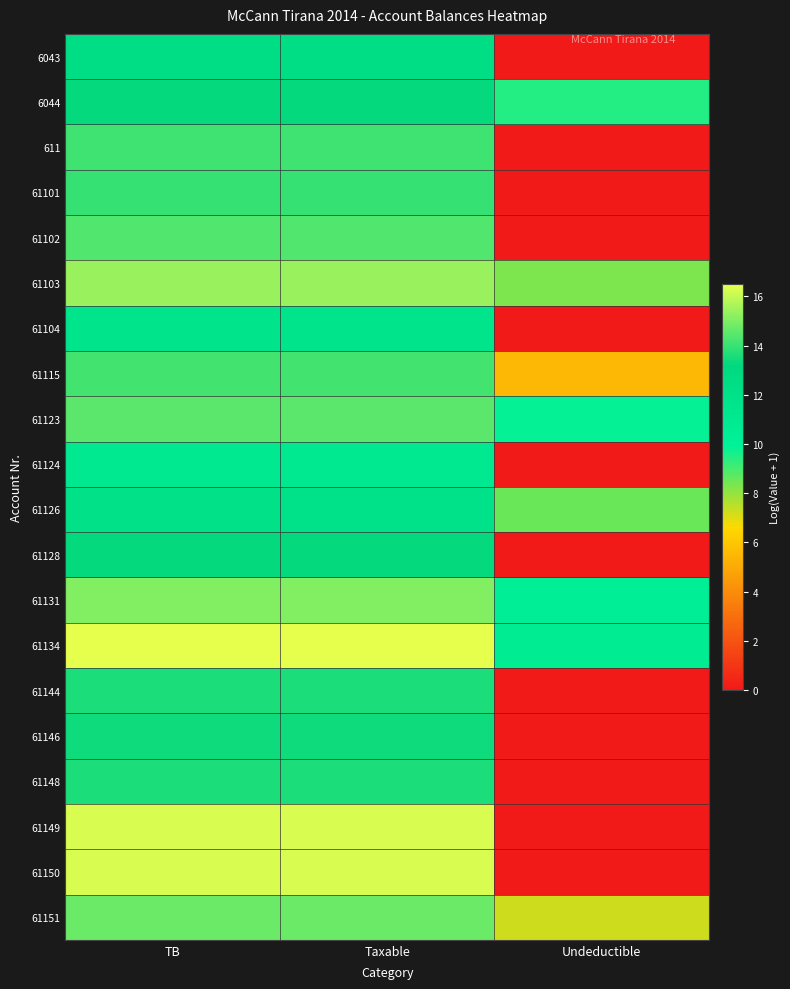

At which category does the chart reach its peak across all series?

TB